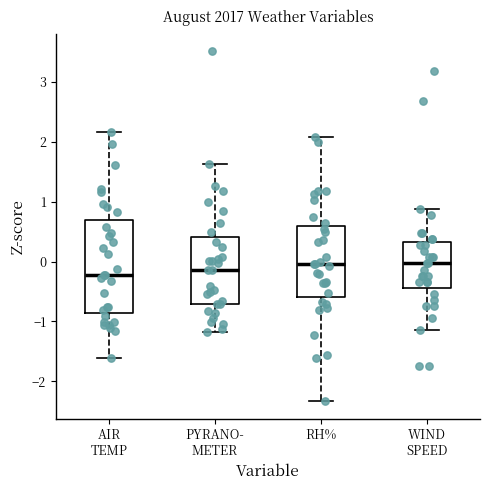

Which box is the tallest, from its lower edge to its upper edge?

AIR TEMP